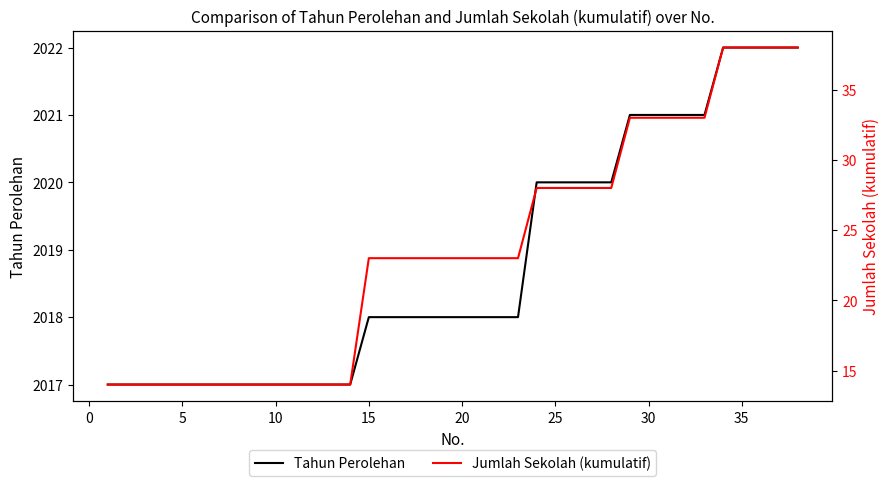

What is the maximum value for Tahun Perolehan?

2022